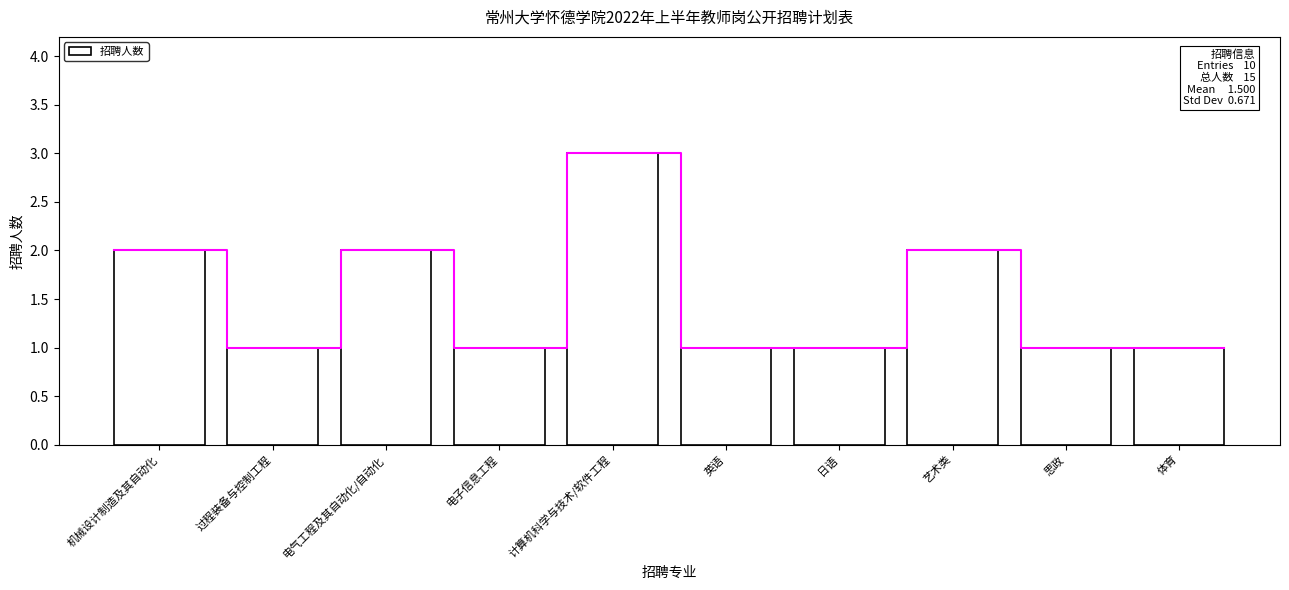

Rank the categories by value from highest to lowest.

计算机科学与技术/软件工程, 机械设计制造及其自动化, 电气工程及其自动化/自动化, 艺术类, 过程装备与控制工程, 电子信息工程, 英语, 日语, 思政, 体育